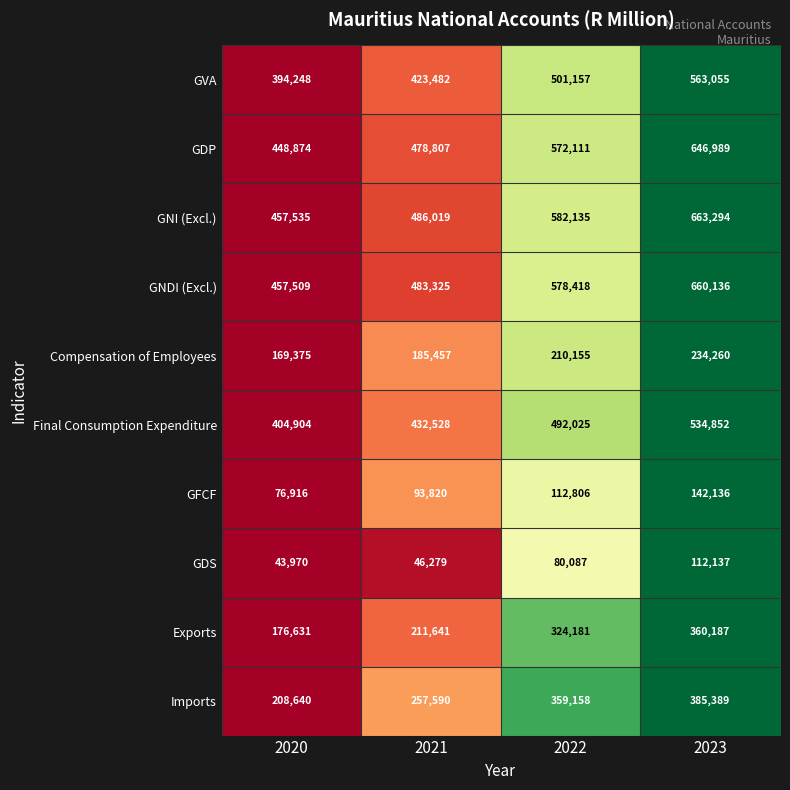

Which series has the largest total across all categories?

GNI (Excl.)